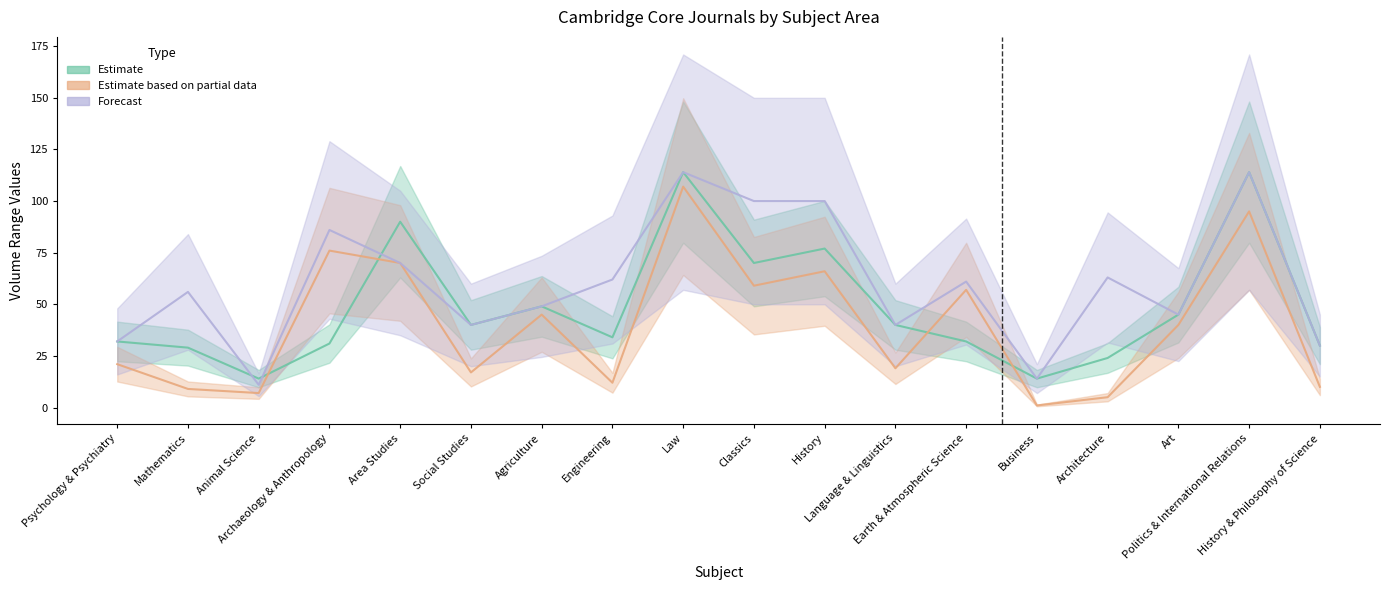

True or false: Estimate based on partial data has more than 1 interior local peaks.

True